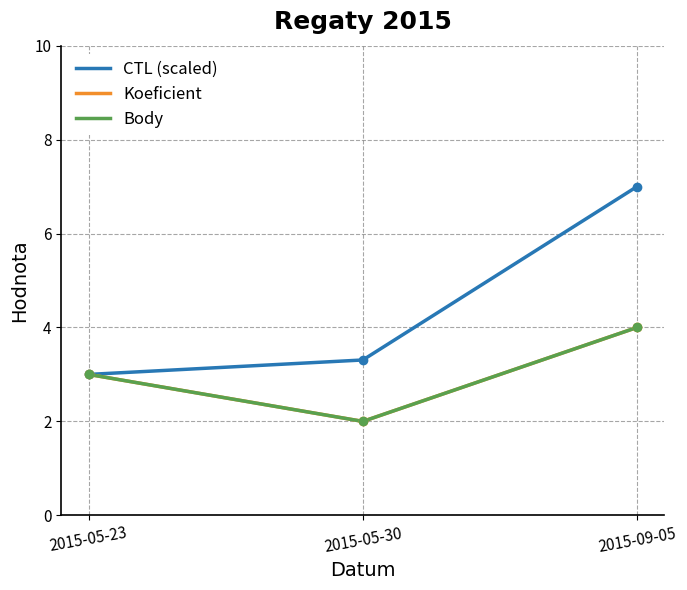

Is this an area chart (filled region under the line)?

No